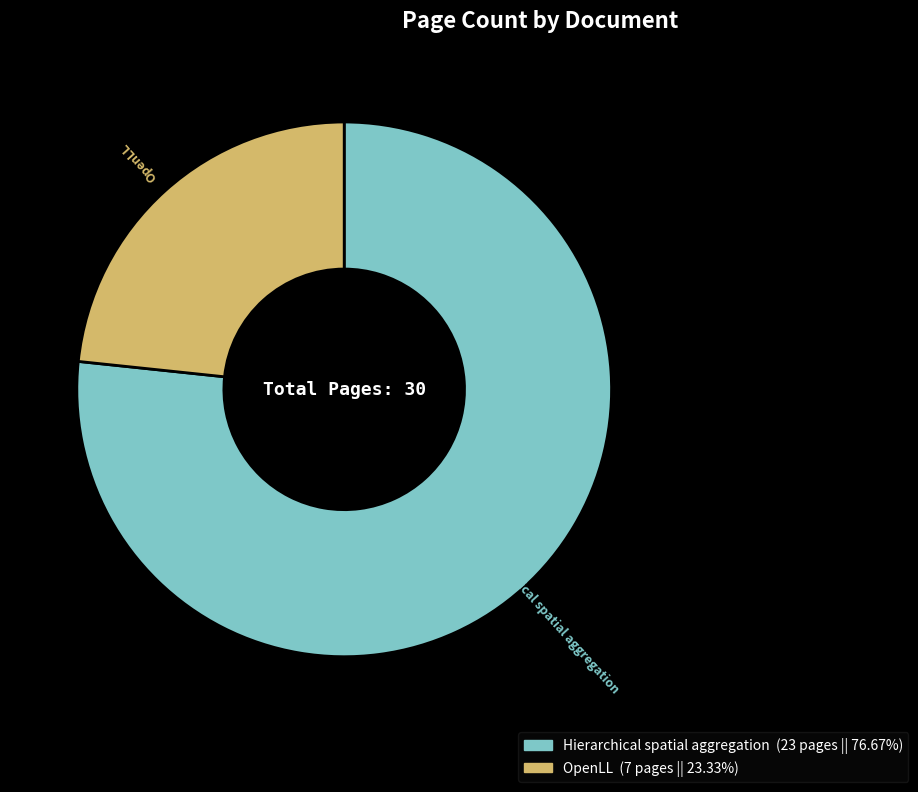

Is there a majority slice in this chart?

Yes